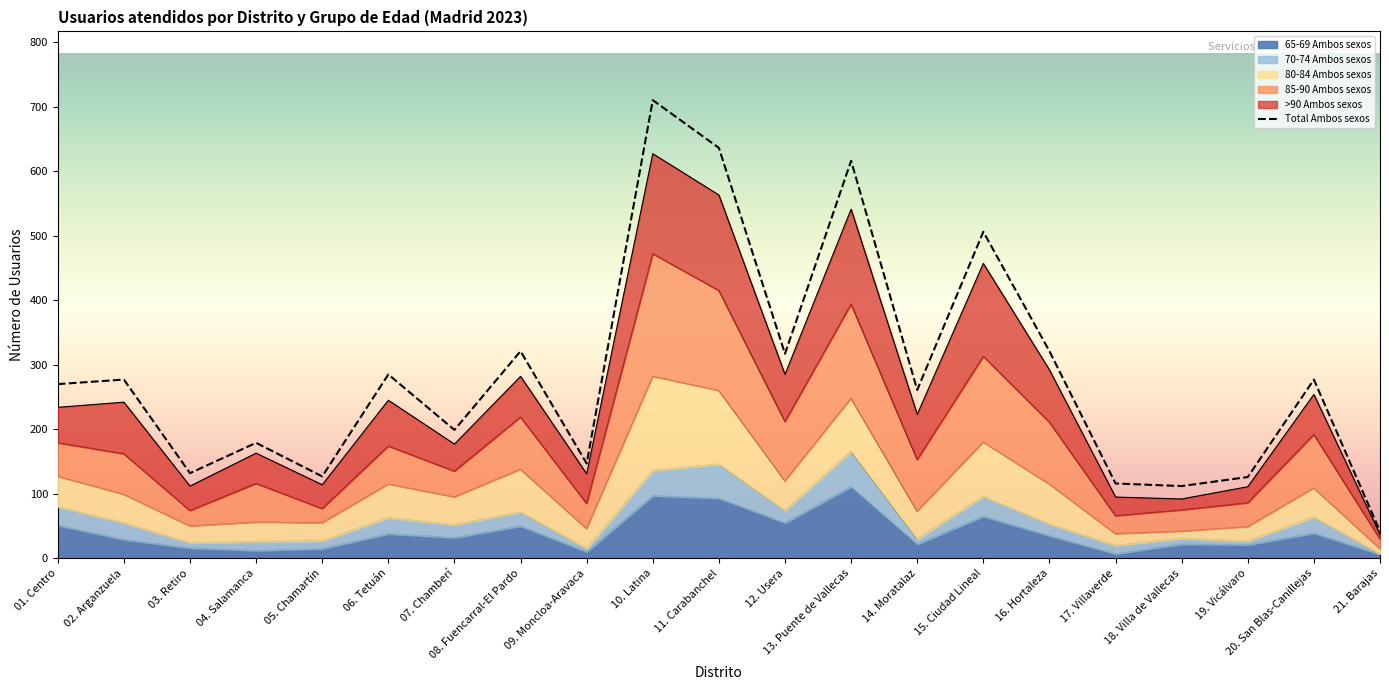

True or false: 85-90 Ambos sexos has more than 1 points higher than both neighbors.

True